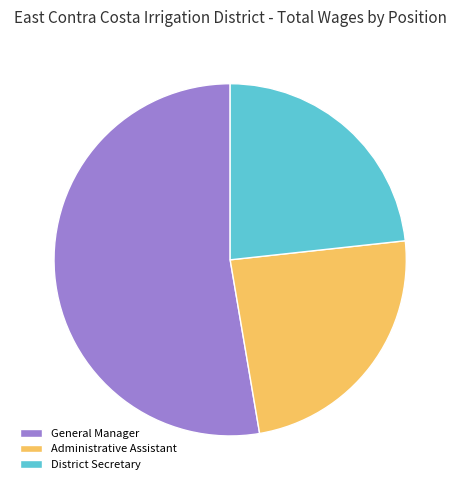

The Administrative Assistant slice represents 34% of the pie. True or false?

False